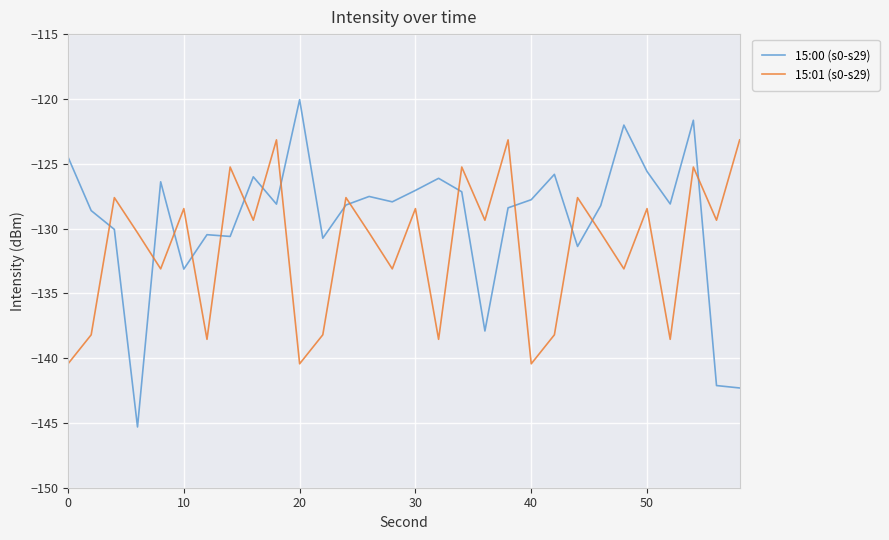

Which series has the largest total across all categories?

15:00 (s0-s29)